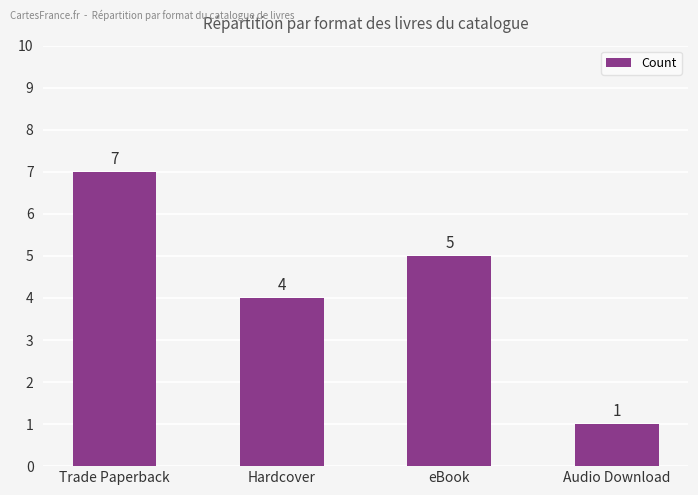

What is the sum of all values?

17